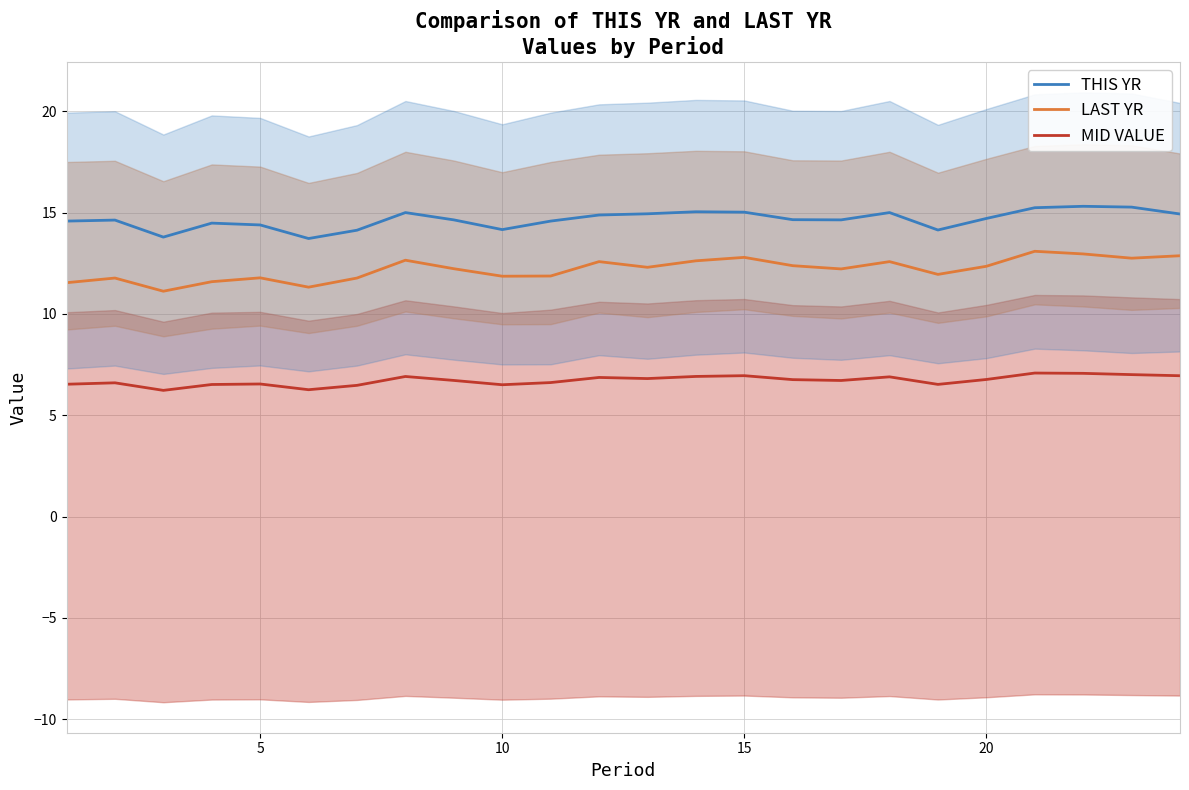

What is the average value of the THIS YR series?

14.7